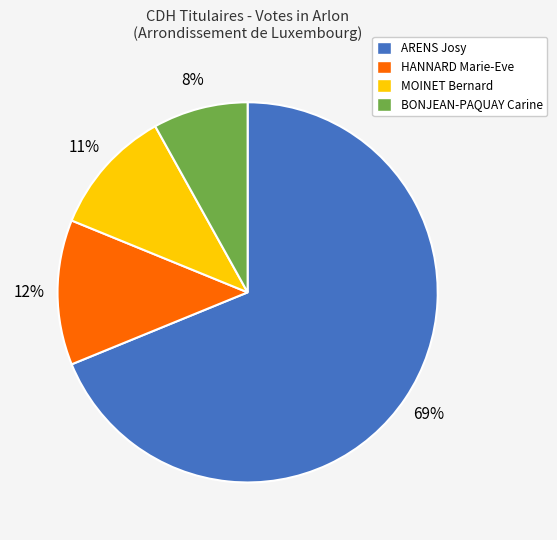

Is the sum of ARENS Josy and MOINET Bernard greater than half?

Yes